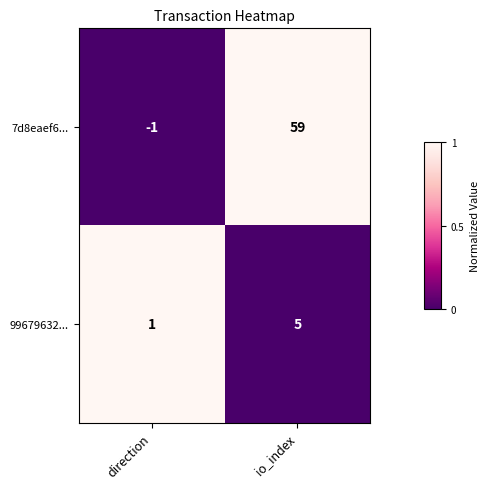

At which category is the sum across all series the highest?

io_index